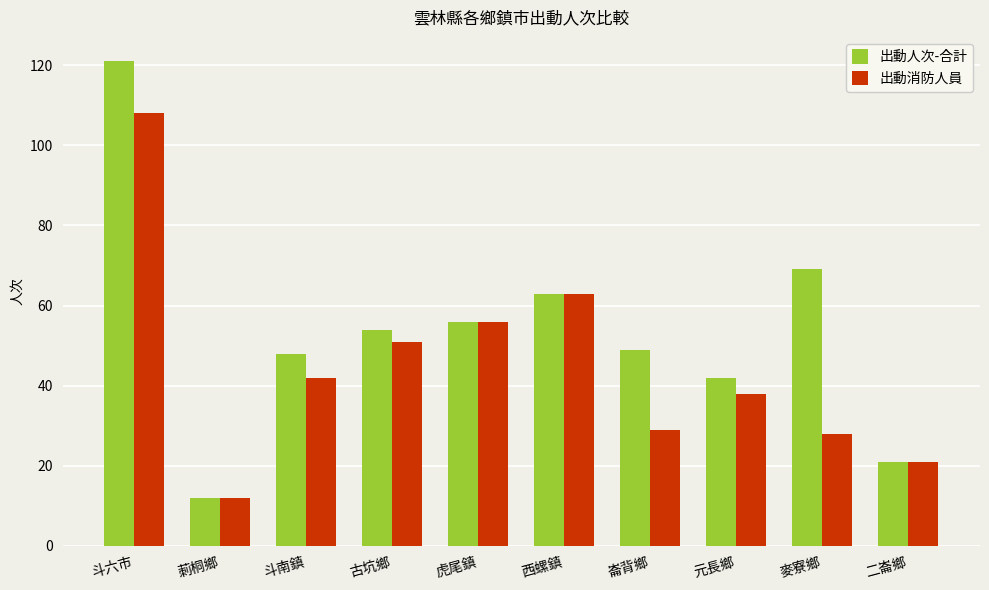

True or false: 出動人次-合計 has a value of 26 at 古坑鄉.

False